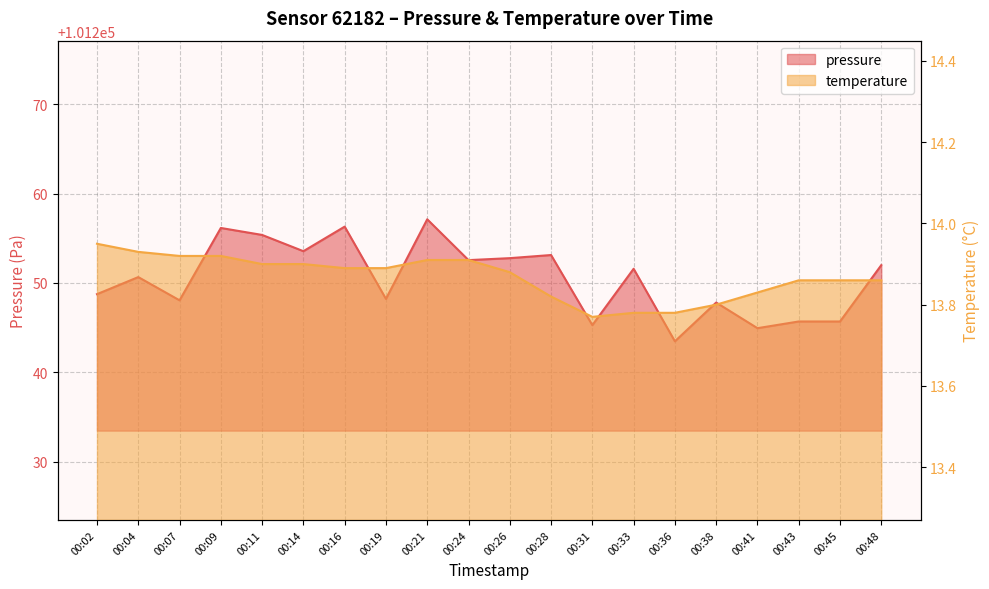

How many temperature values are between 13 and 14?

20